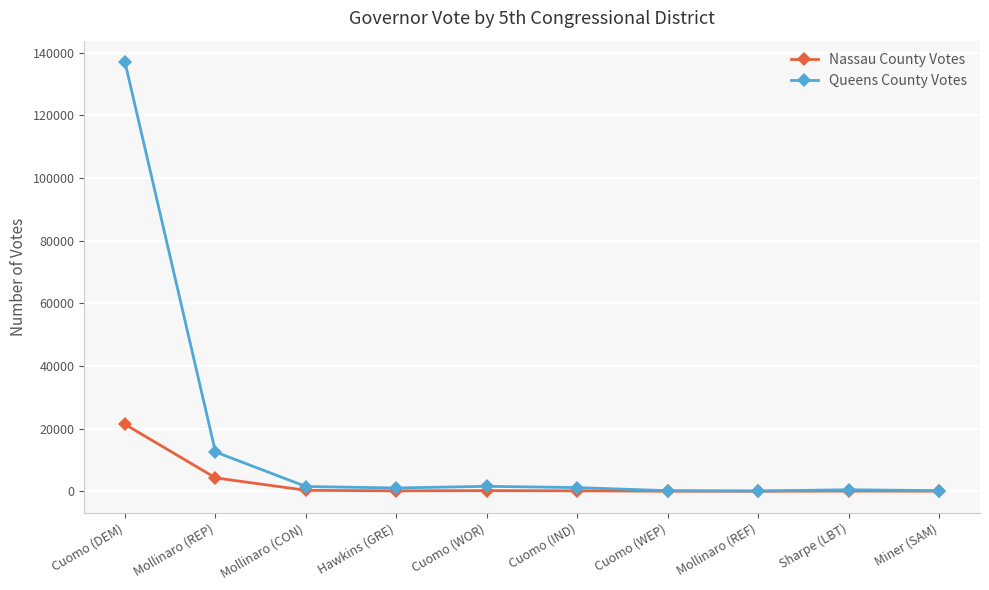

What is the spread (max minus min) of values at Cuomo (DEM)?

115562